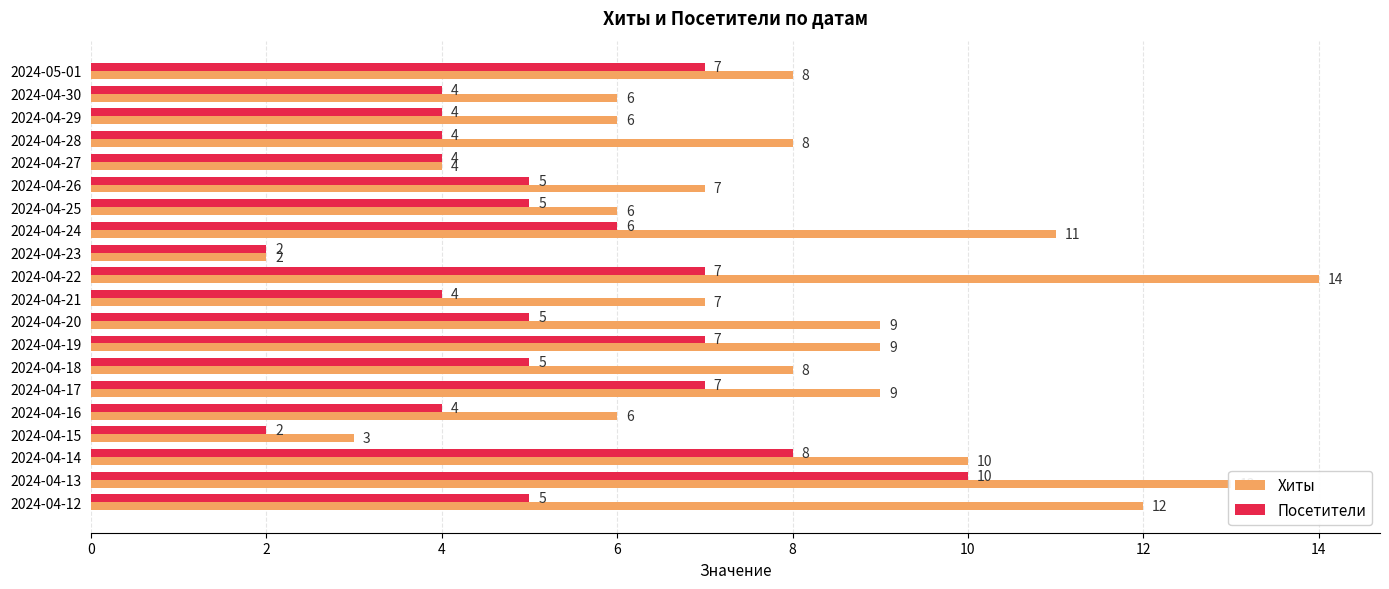

At 2024-04-26, list the series in order from smallest to largest.

Посетители, Хиты